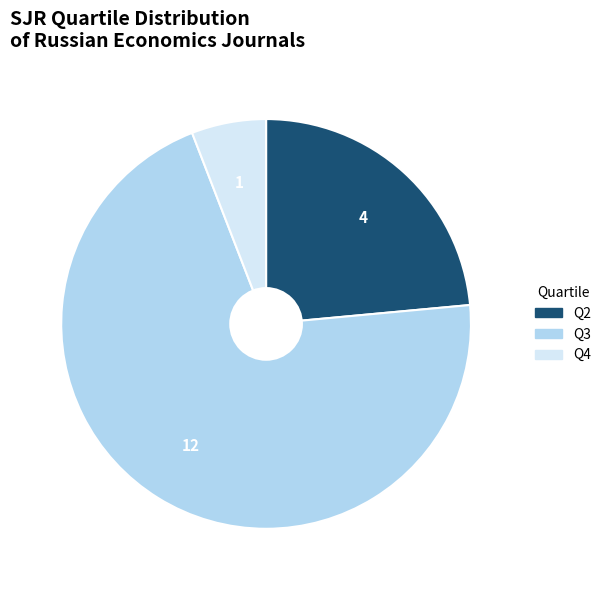

How many slices are in this pie chart?

3